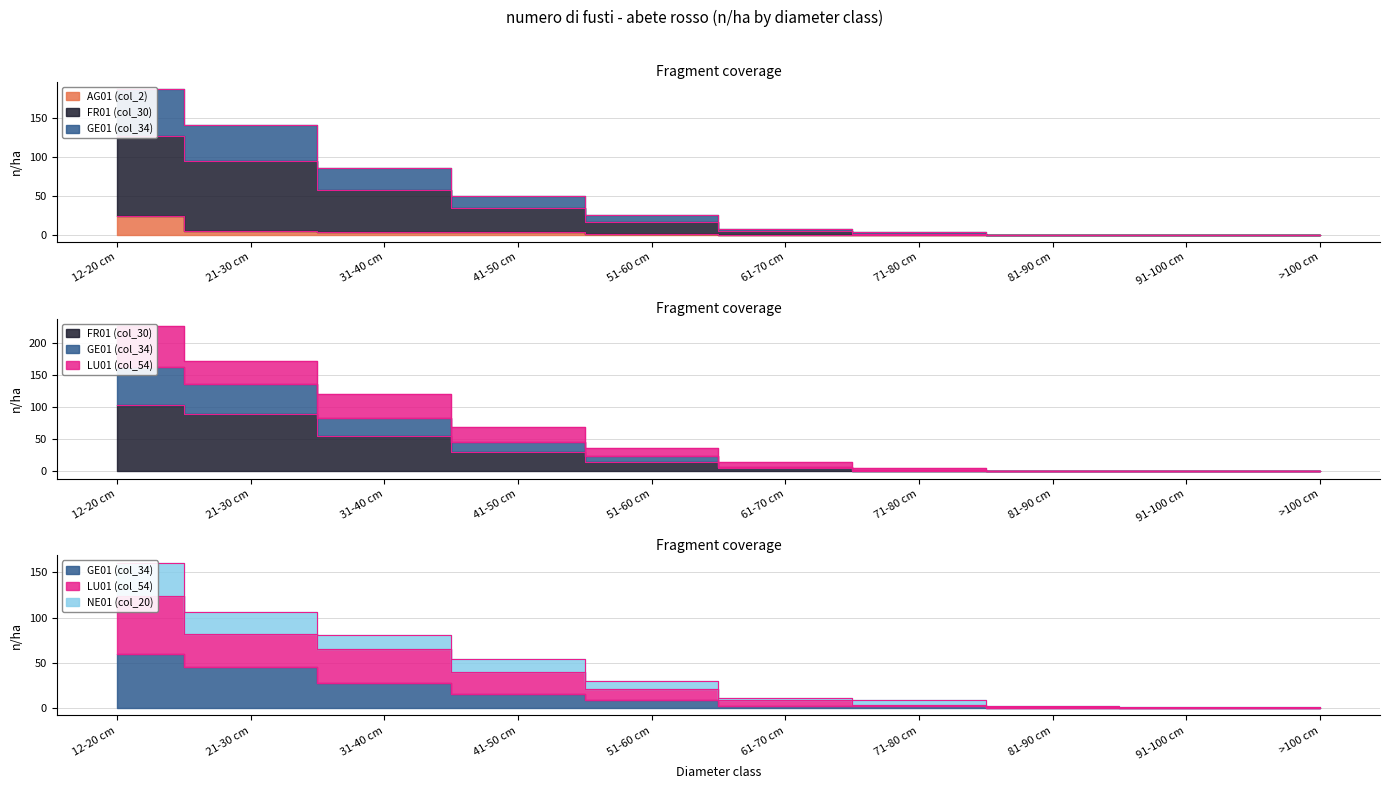

What is the value of the LU01 (col_54) point at the 1st from the left?

124